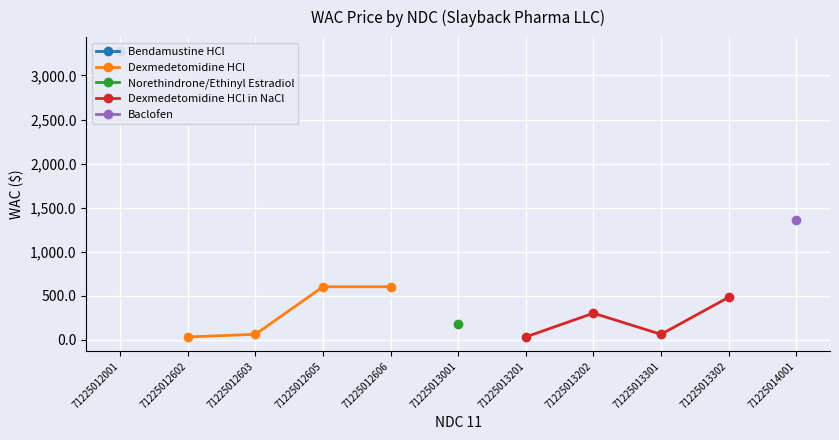

How many data points in Dexmedetomidine HCl in NaCl are above 300?

1